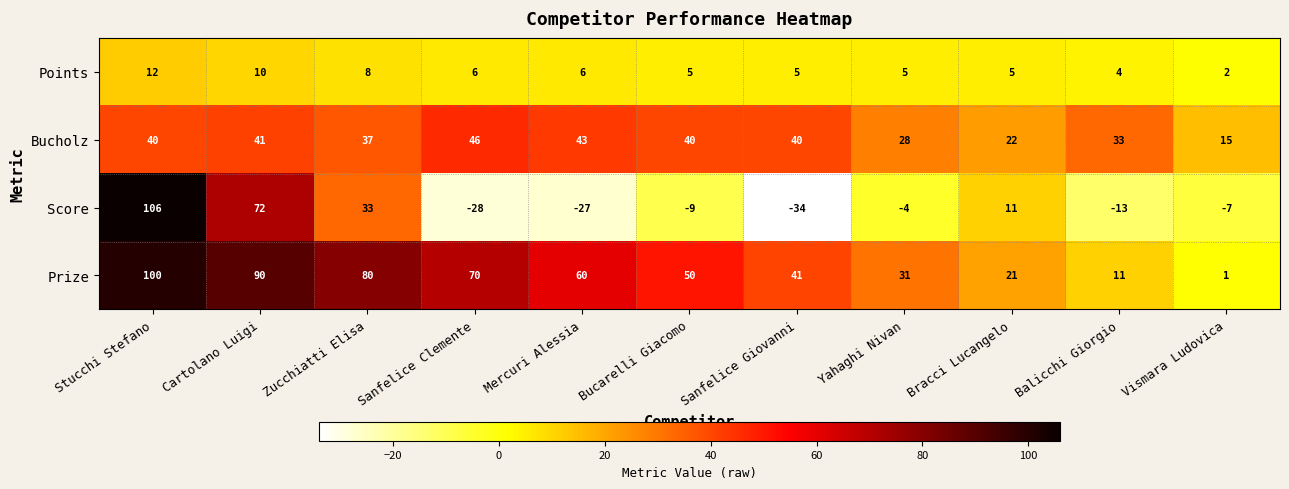

What is the total value across all series at Zucchiatti Elisa?

158